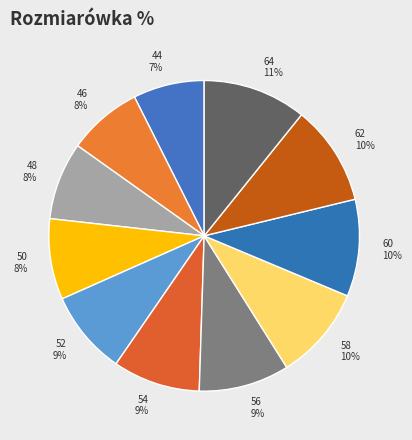

How many slices are in this pie chart?

11